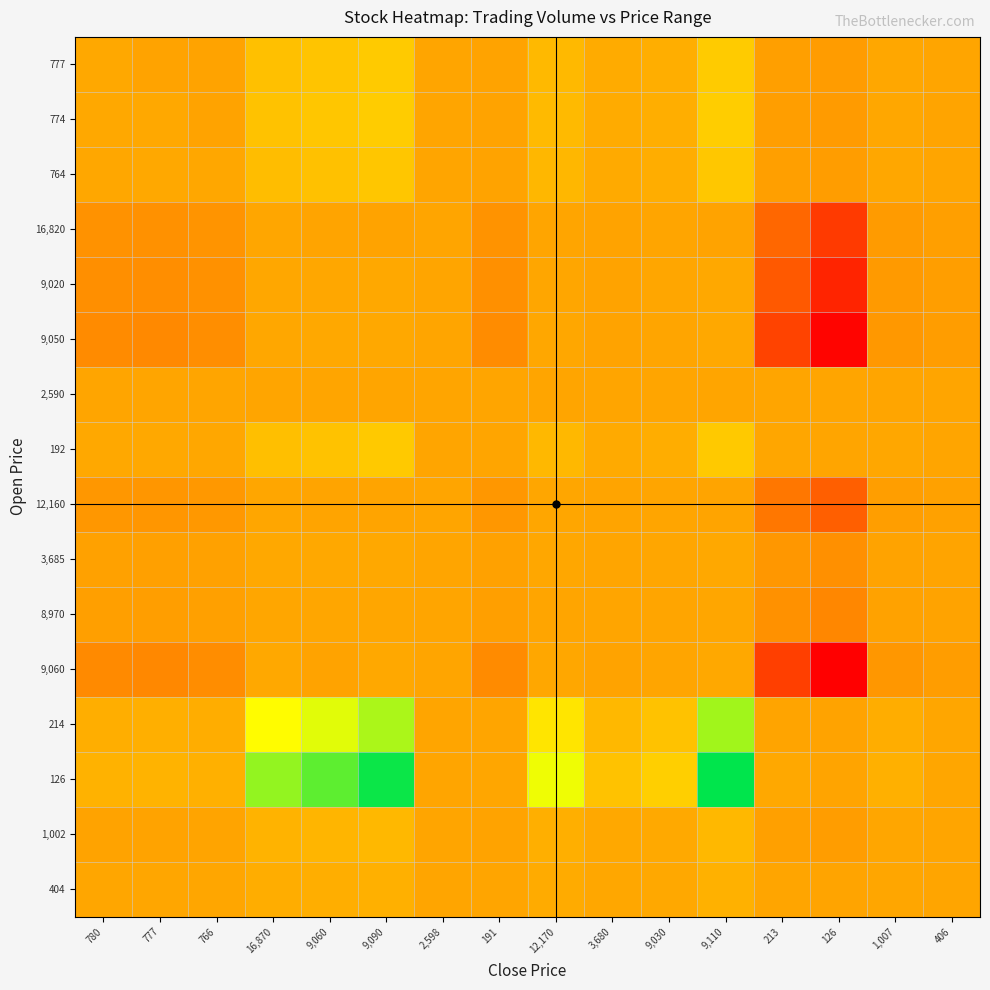

Rank the series at 406 from lowest to highest value.

9,060, 9,050, 9,020, 16,820, 12,160, 8,970, 3,685, 774, 777, 764, 1,002, 2,590, 404, 192, 214, 126